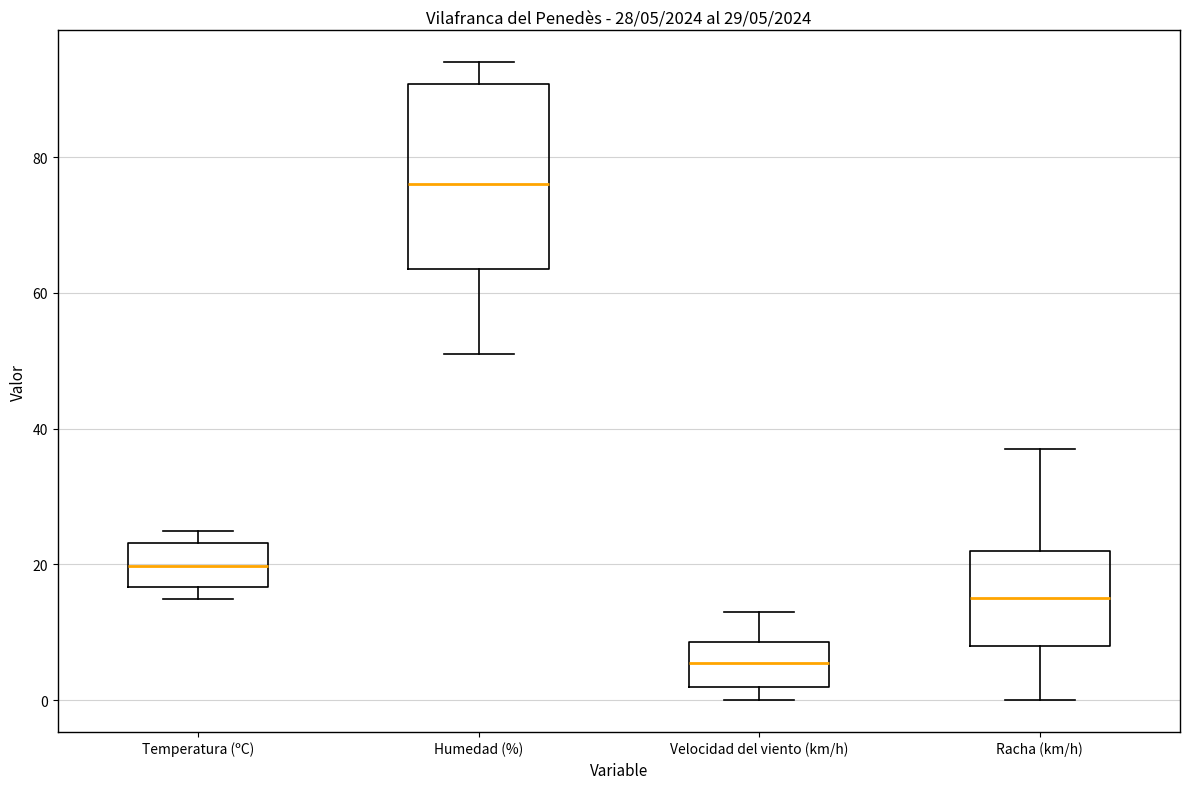

Which box's median line is the highest?

Humedad (%)